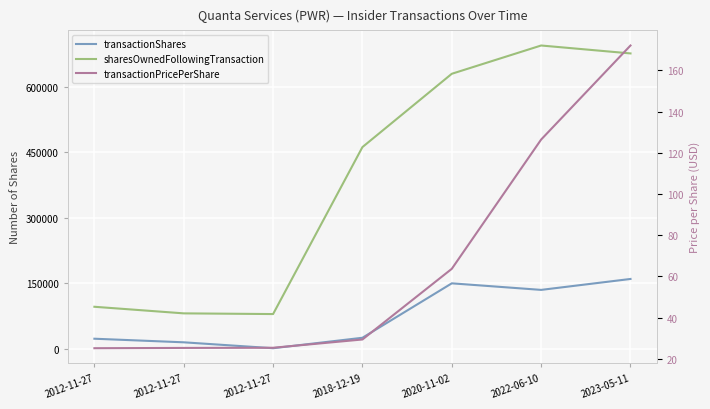

List the series in order of their peak value, lowest first.

transactionPricePerShare, transactionShares, sharesOwnedFollowingTransaction